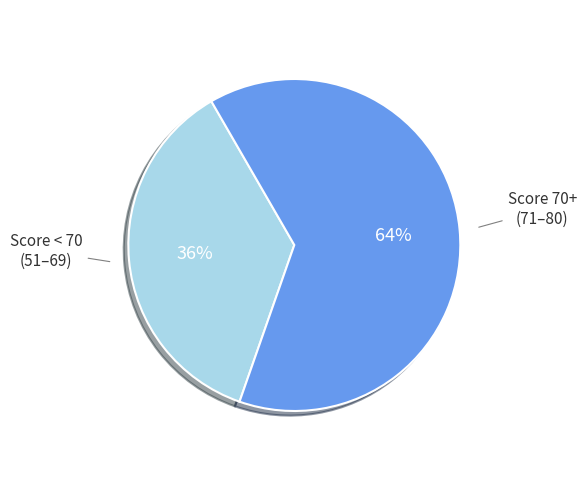

Does any single category account for the majority?

Yes